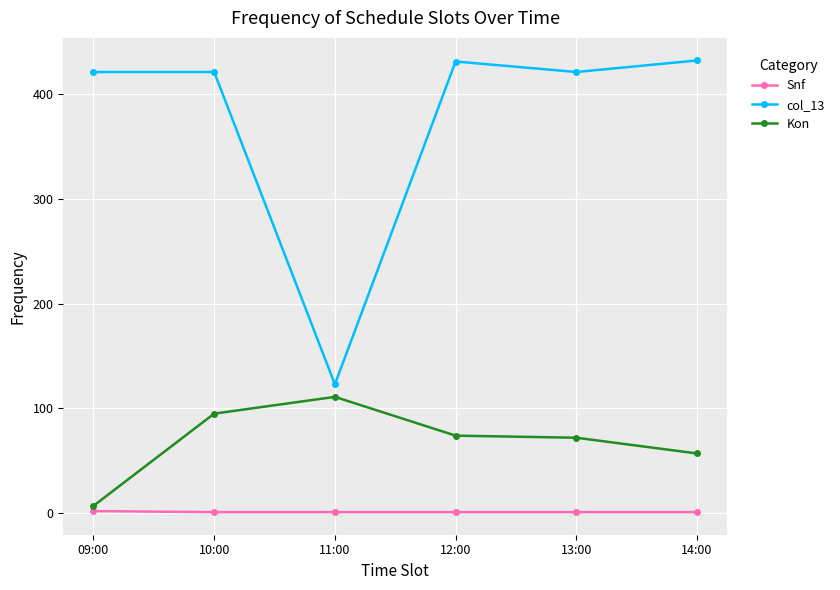

Is the value of Snf at 11:00 greater than the value of col_13 at 13:00?

No